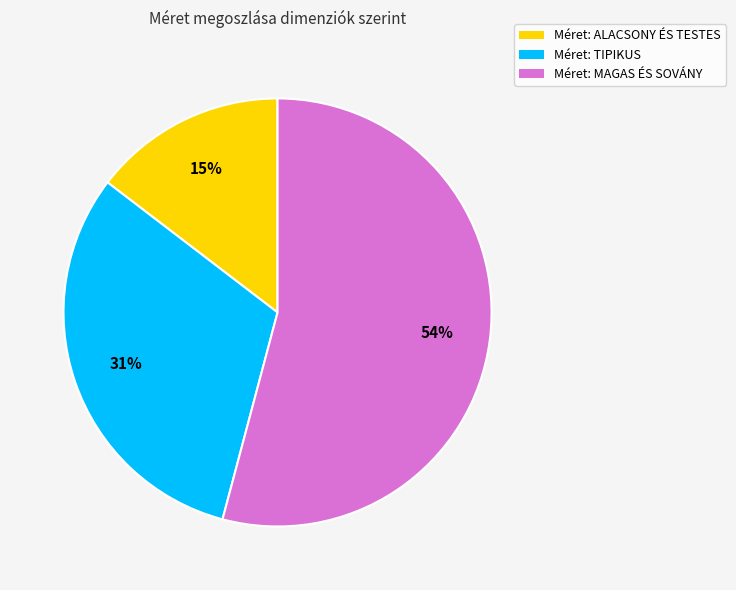

Is there any slice that represents more than half of the pie?

Yes